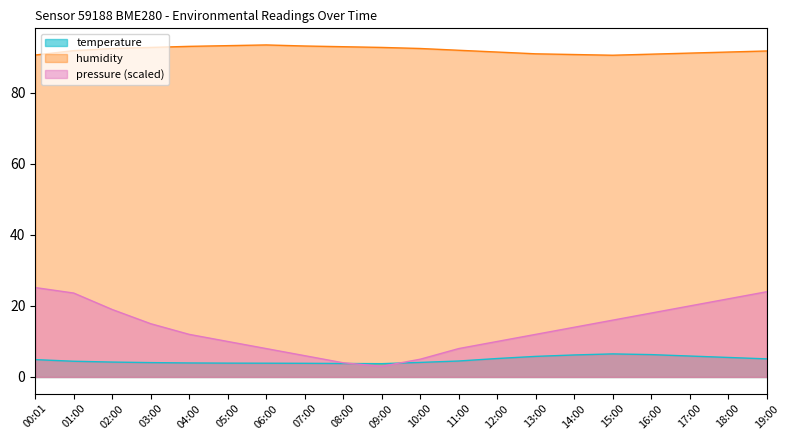

The value of humidity at 18:00 is 91.5. True or false?

True